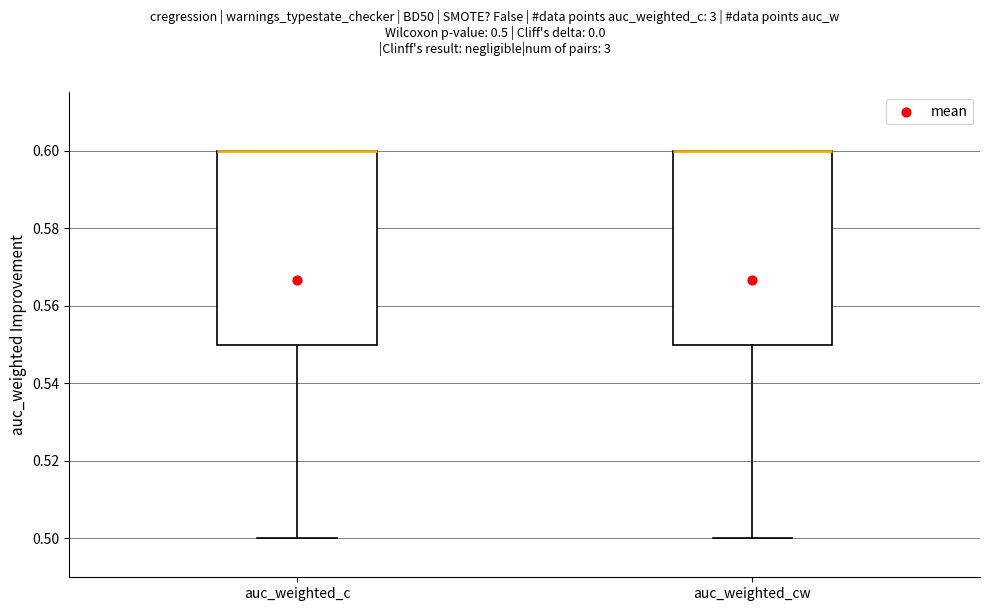

Reading left to right, read every box against the y-axis: the position of its median line, the range the box covers, and the ends of its whiskers. The values are not printed on the chart, so give them approximately, as read against the axis.

auc_weighted_c: median 0.60 (drawn on the box's upper edge), box 0.55 to 0.60, whiskers 0.50 to 0.60
auc_weighted_cw: median 0.60 (drawn on the box's upper edge), box 0.55 to 0.60, whiskers 0.50 to 0.60